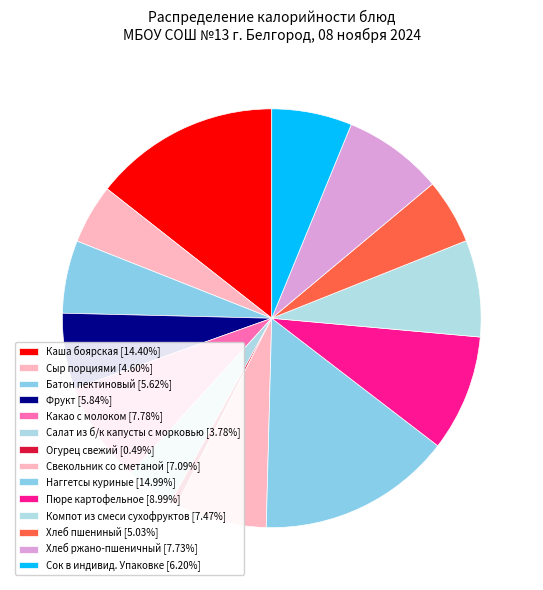

How many segments does this pie chart have?

14